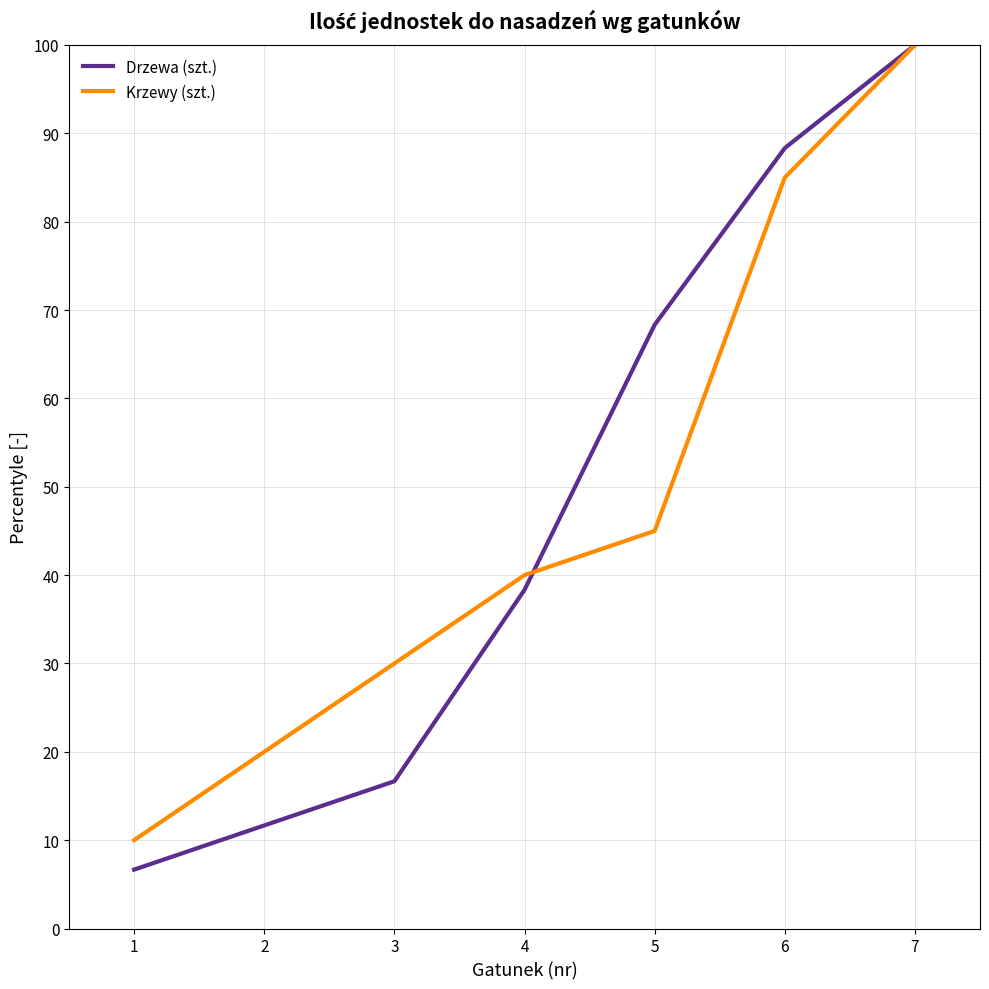

Which series has the widest spread of values?

Drzewa (szt.)